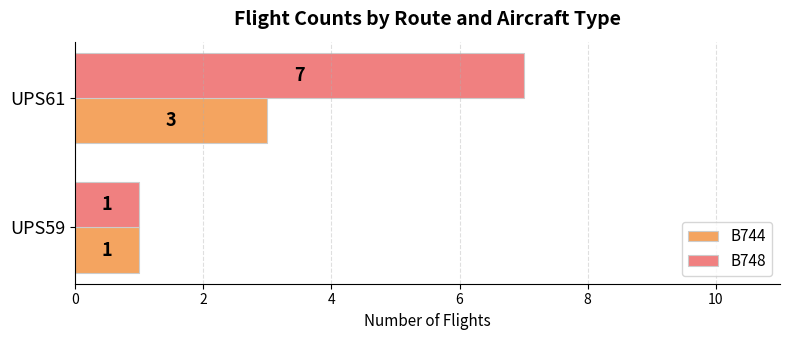

Which series has the largest total across all categories?

B748